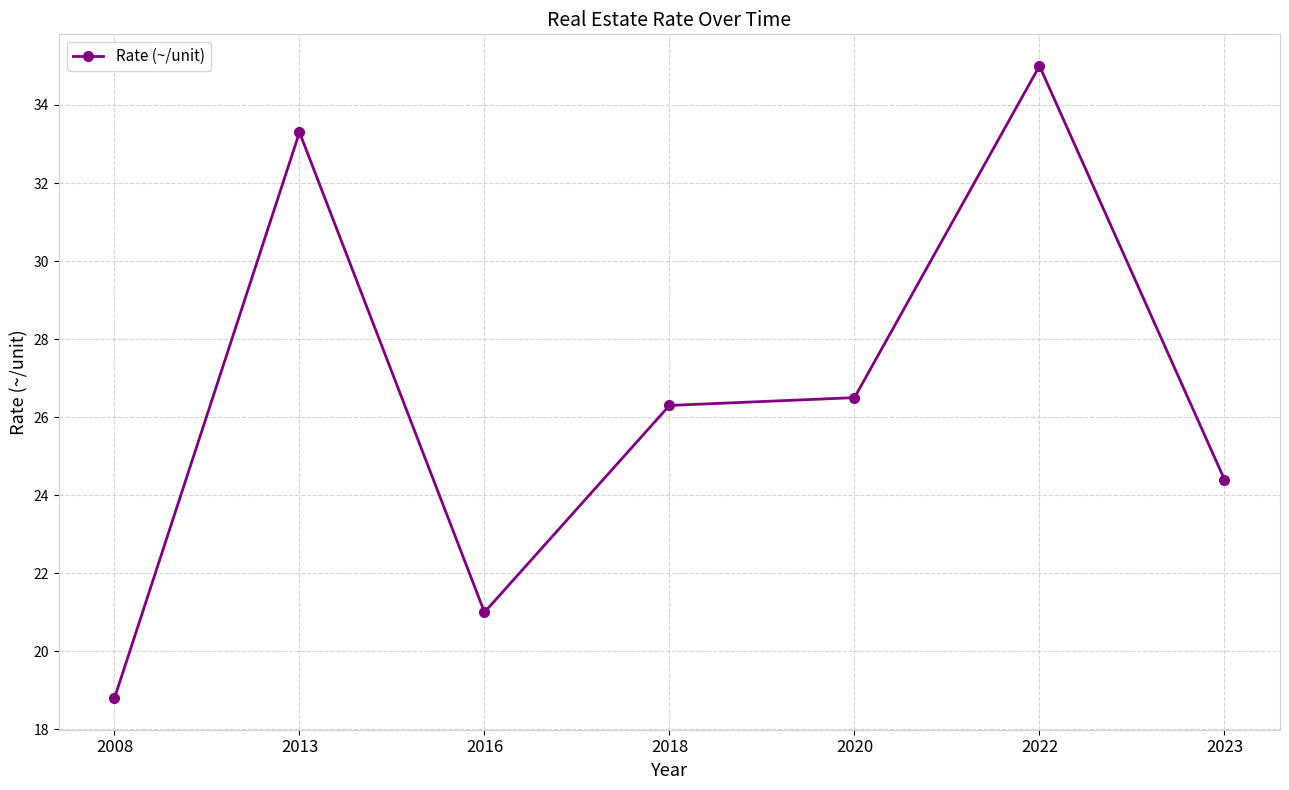

Reading left to right, what are all the values shown in this chart?

18.8	33.3	21.0	26.3	26.5	35.0	24.4